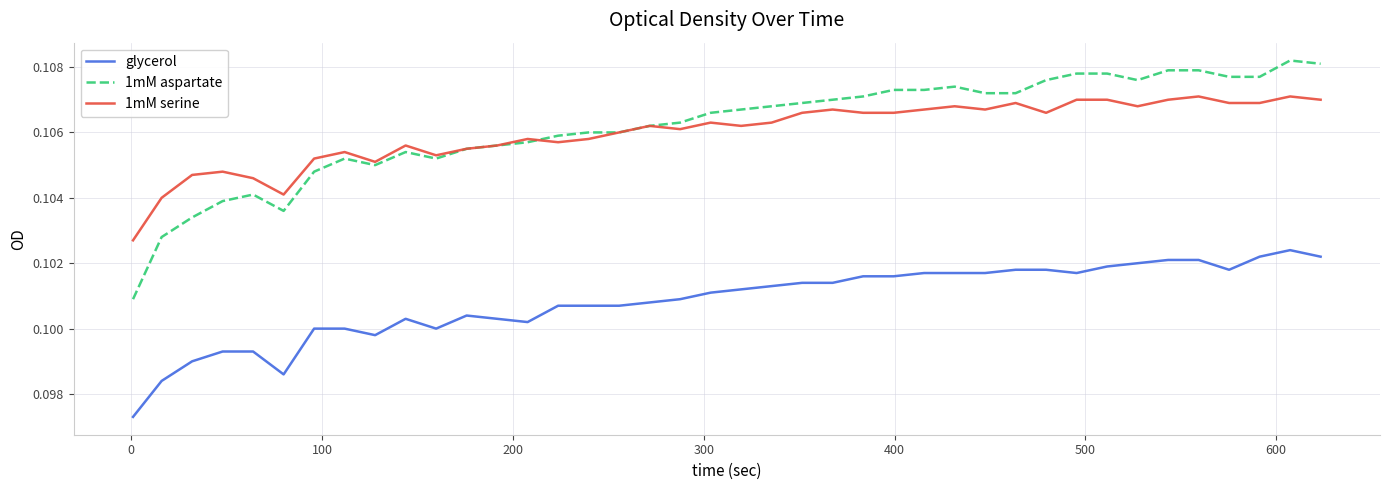

True or false: glycerol and 1mM aspartate cross at least once.

False